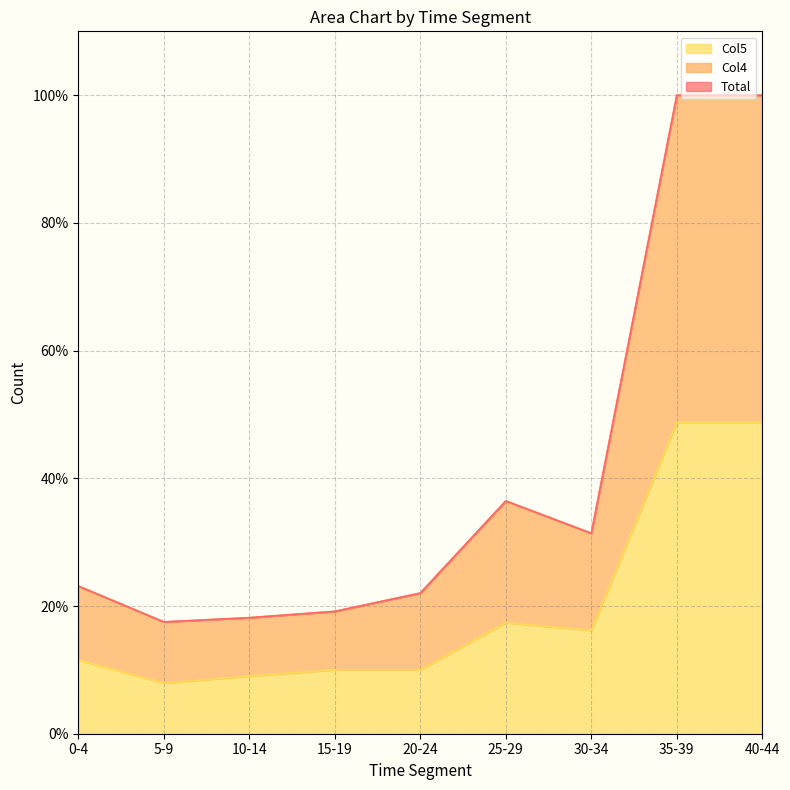

List the labels in order of Col4 value, largest first.

35-39, 40-44, 25-29, 30-34, 0-4, 20-24, 15-19, 10-14, 5-9